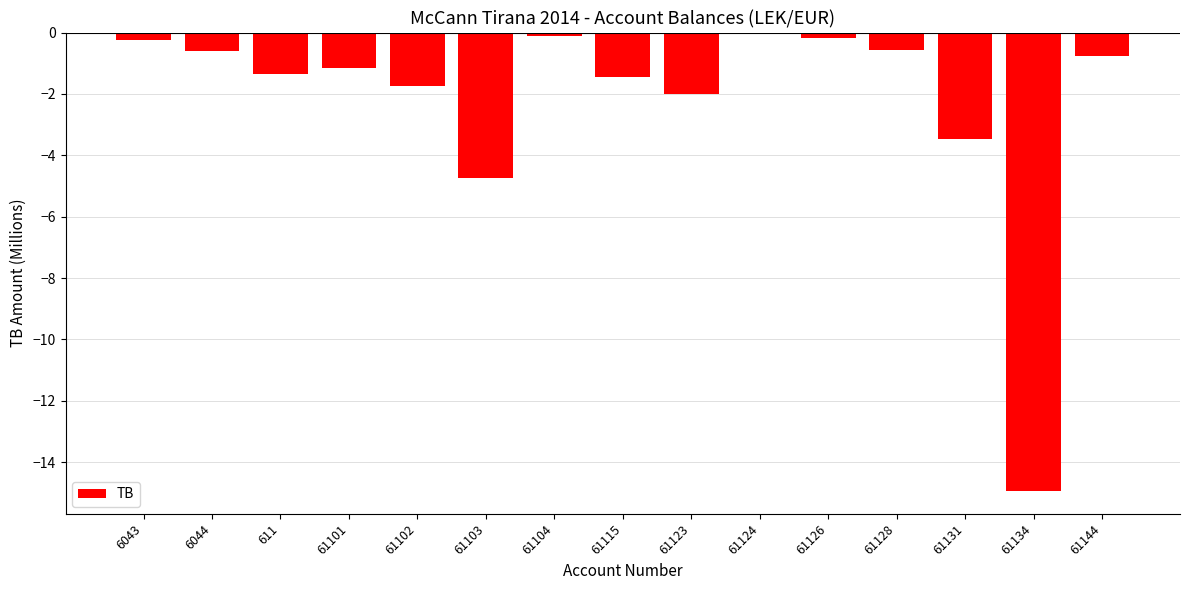

What is the sum of the values at 6043 and 61123?

-2.3